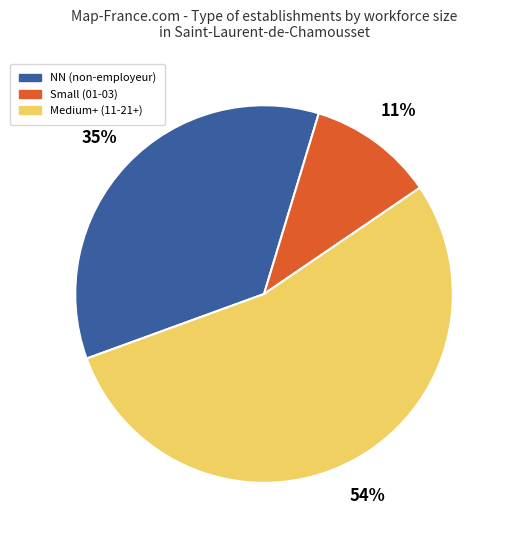

To the nearest percent, what is the difference between the largest and smallest slice percentages?

43%